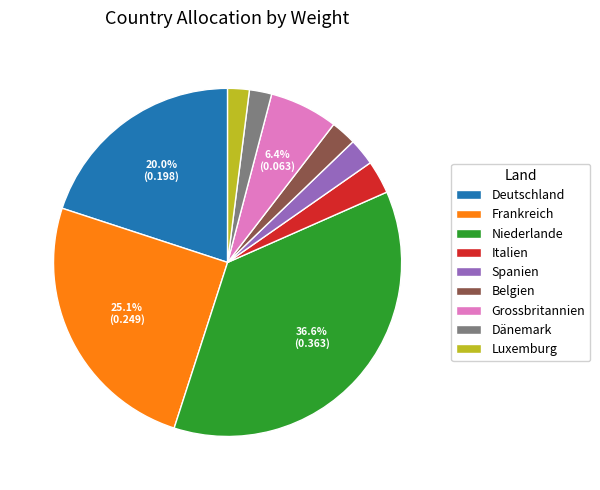

Do Italien and Belgien together represent more than half of the pie?

No